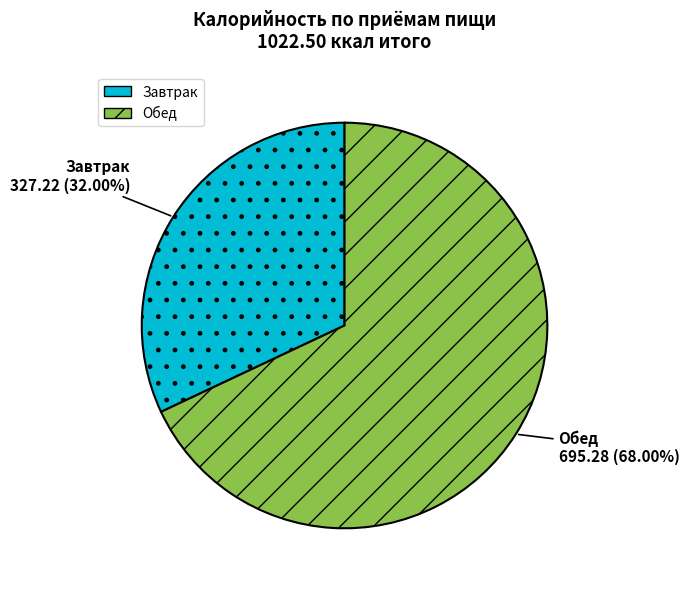

What is the ratio of the value at Завтрак to the value at Обед?

0.5